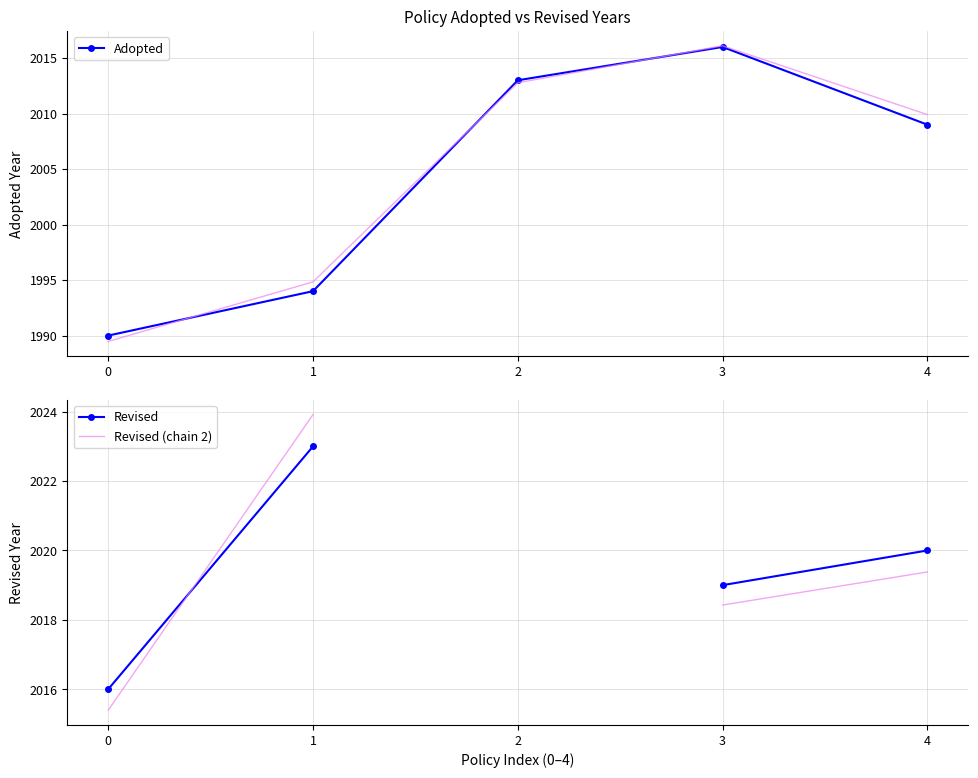

What is the value of the Adopted point at the 2nd from the left?

1994.0